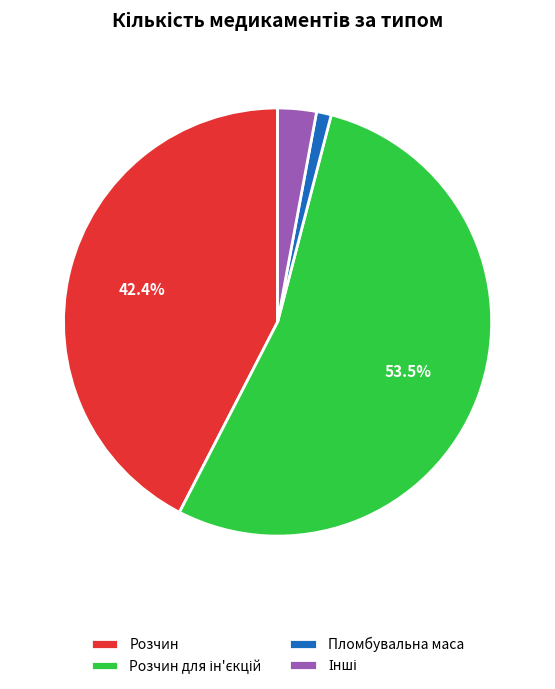

Is there any slice that represents more than half of the pie?

Yes